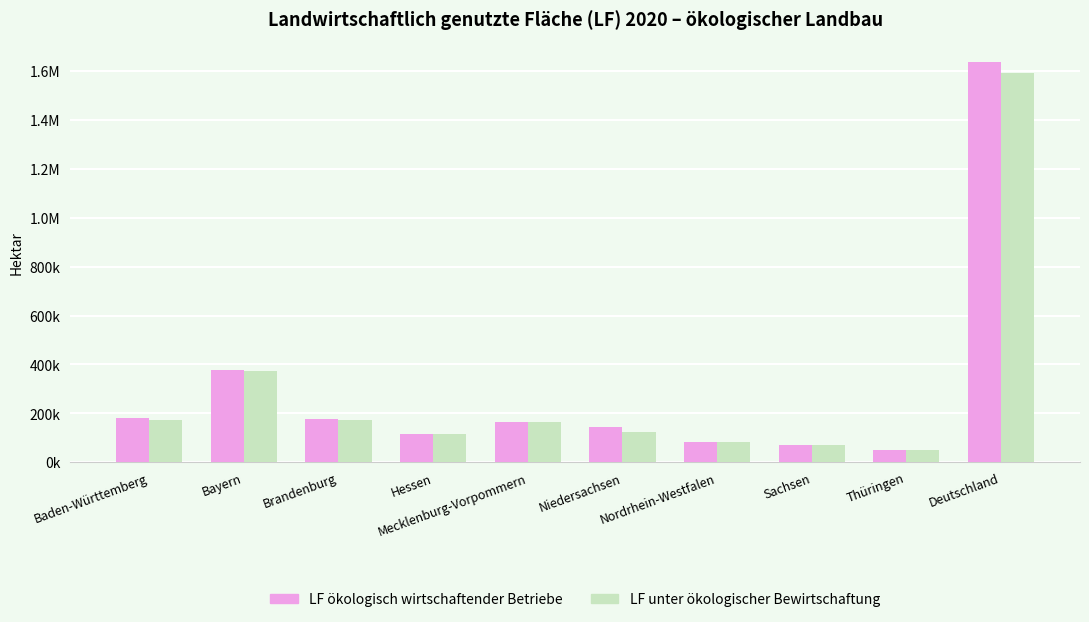

Are the bars grouped side by side (vs. stacked)?

Yes